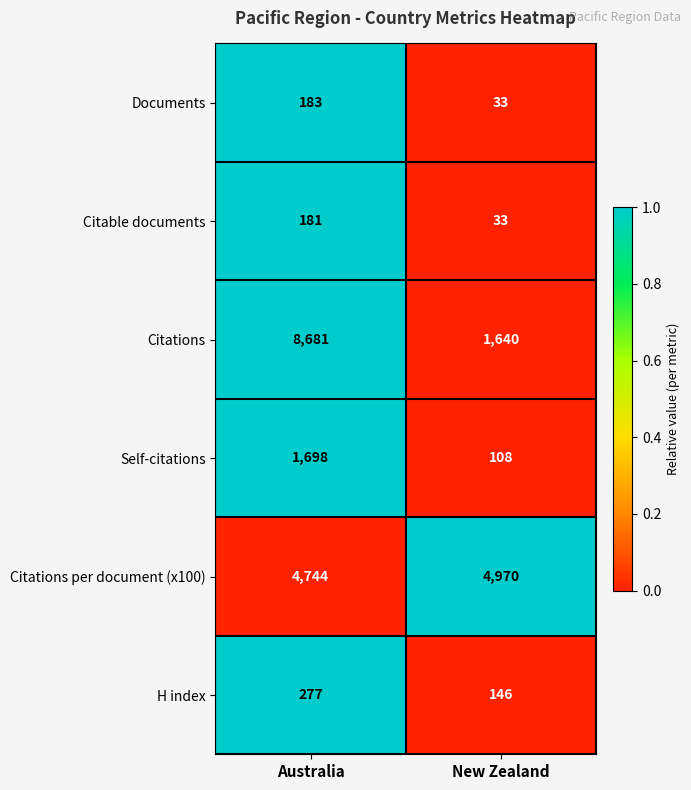

Rank the series by their maximum value, from highest to lowest.

Citations, Citations per document (x100), Self-citations, H index, Documents, Citable documents